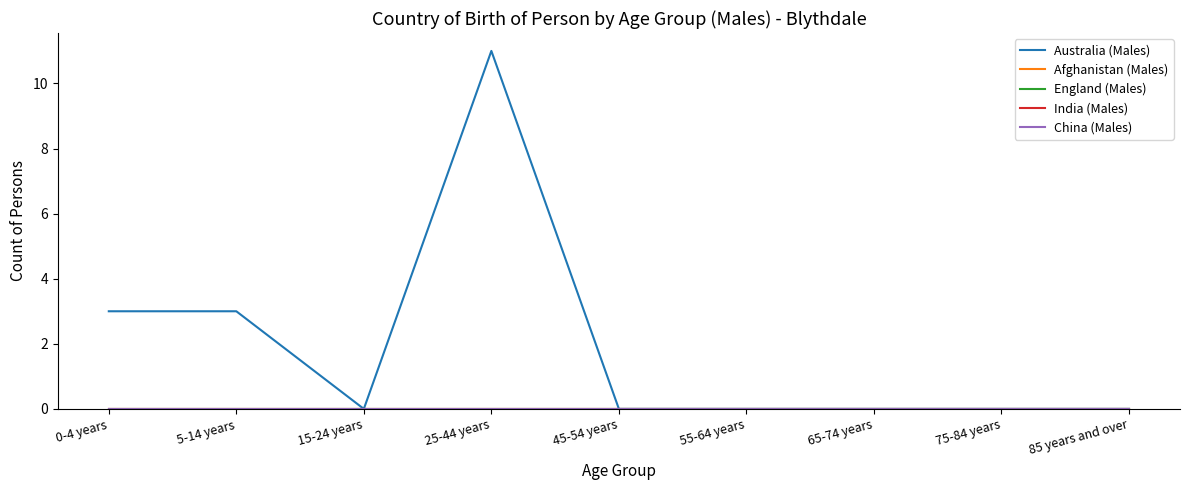

Does the chart have visible grid lines?

No